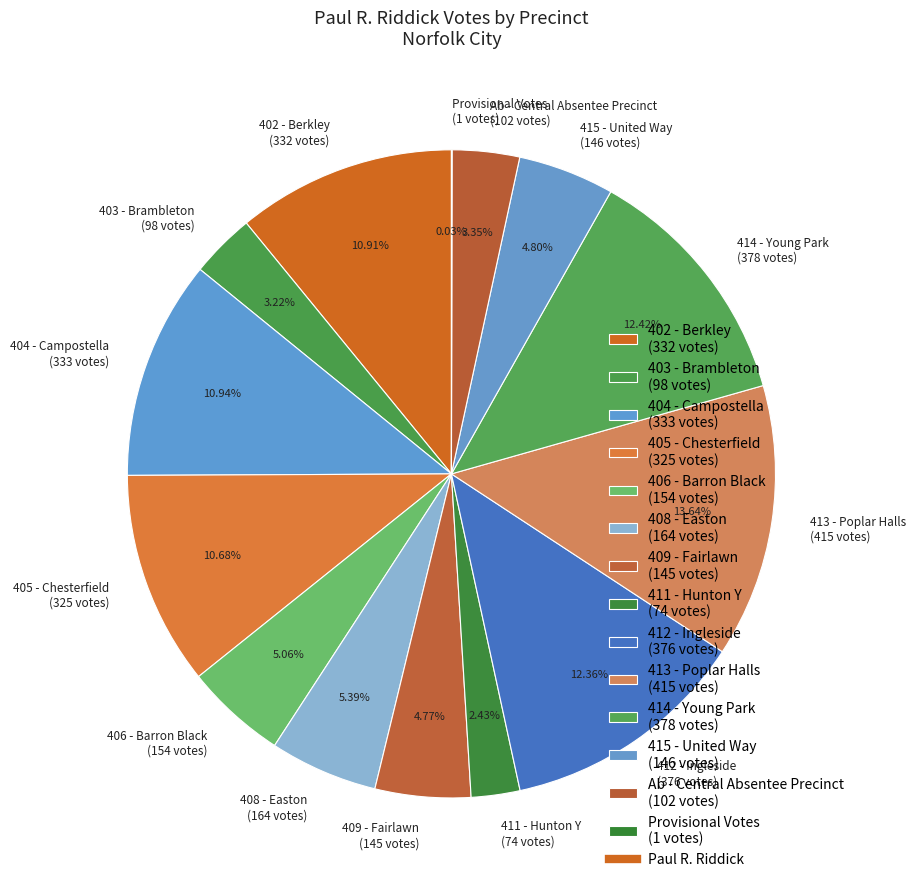

The 408 - Easton slice represents 5% of the pie. True or false?

True